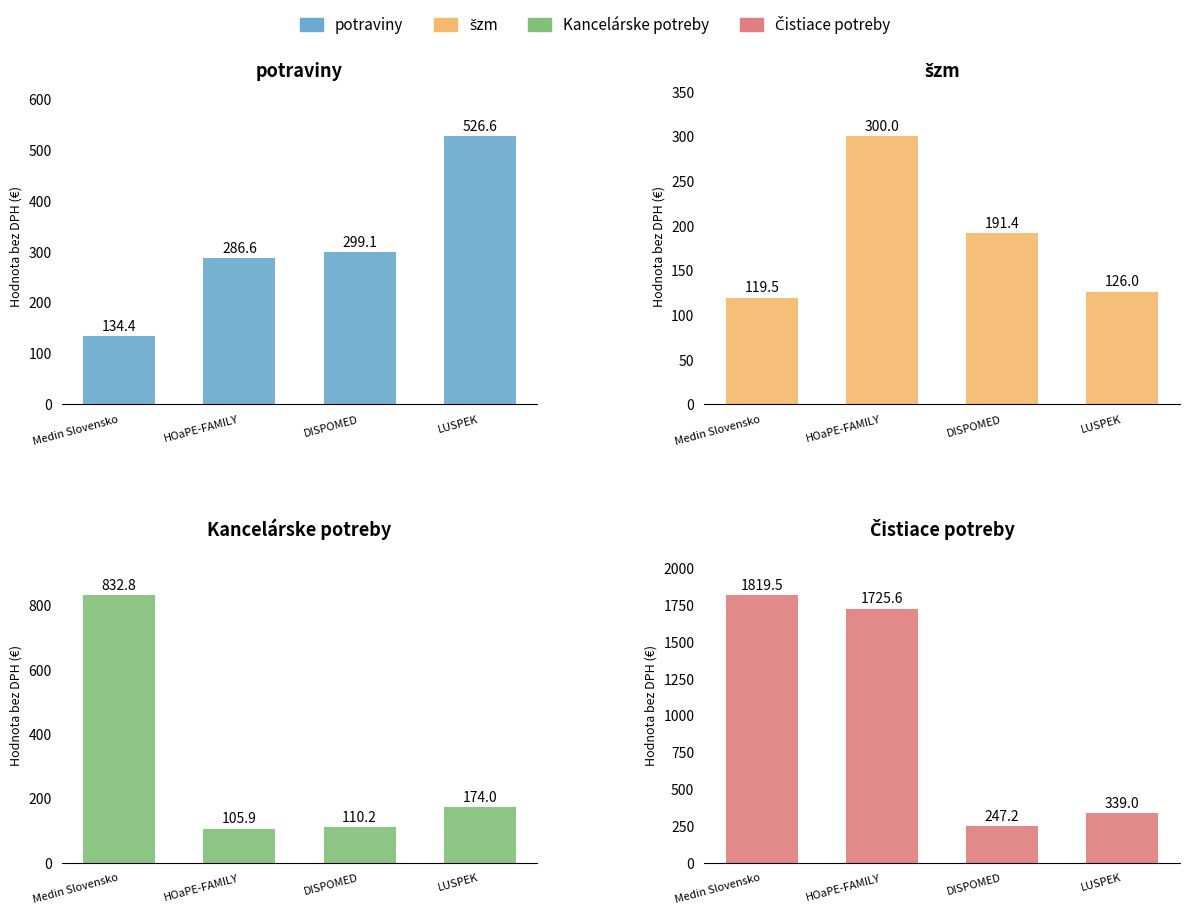

What is the difference between the maximum and minimum values in the šzm series?

180.5